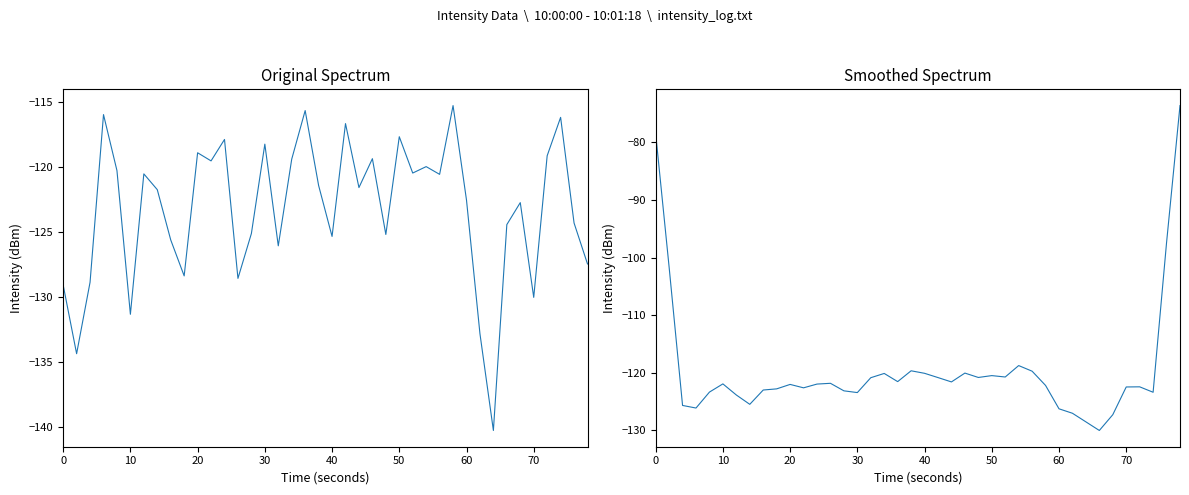

Which series ends up on top after the final intersection of intensity(dBm) and intensity(dBm) smoothed?

intensity(dBm) smoothed